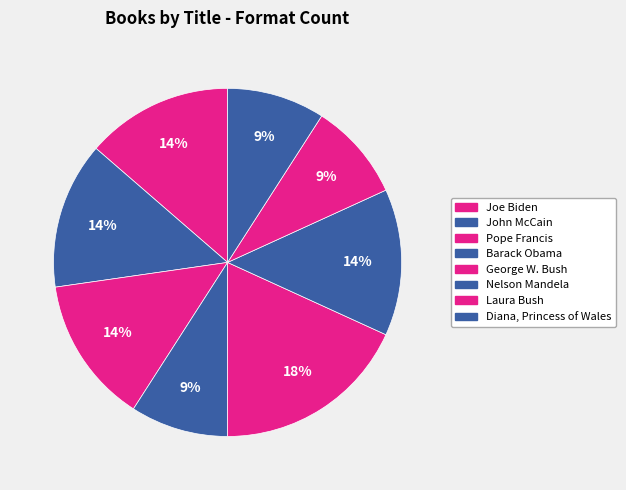

What portion of the pie excludes Barack Obama?

90.9%